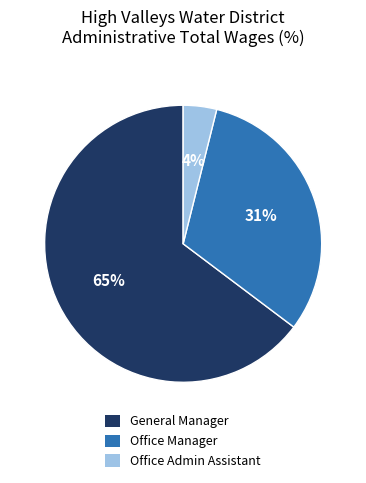

Combined, do Office Admin Assistant and General Manager account for over 50%?

Yes